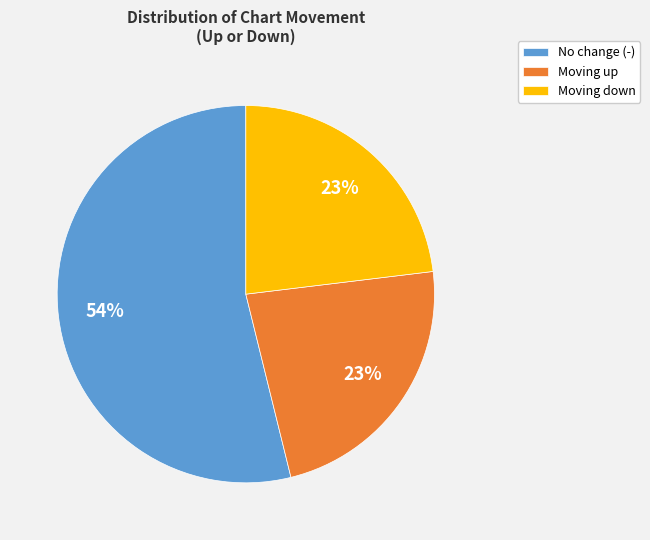

Count the number of slices in the pie.

3